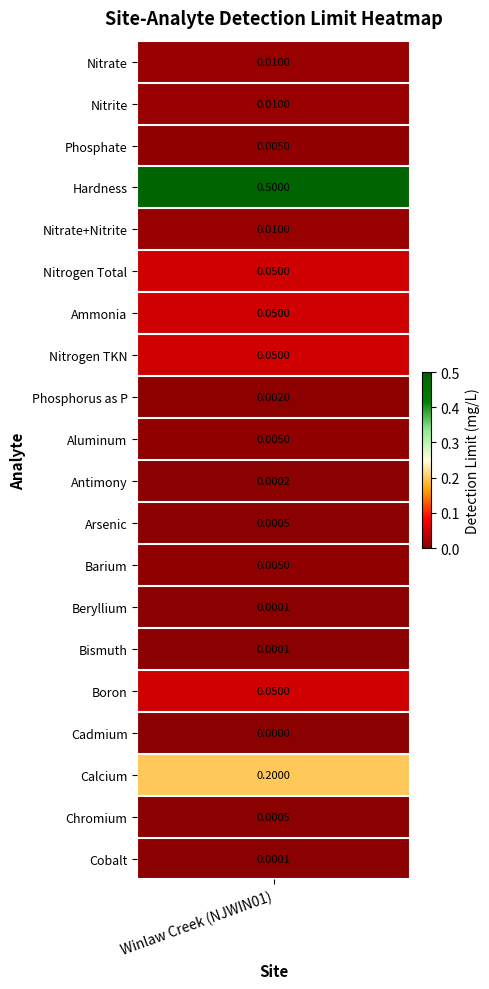

What is the difference between the maximum and minimum values?

0.5